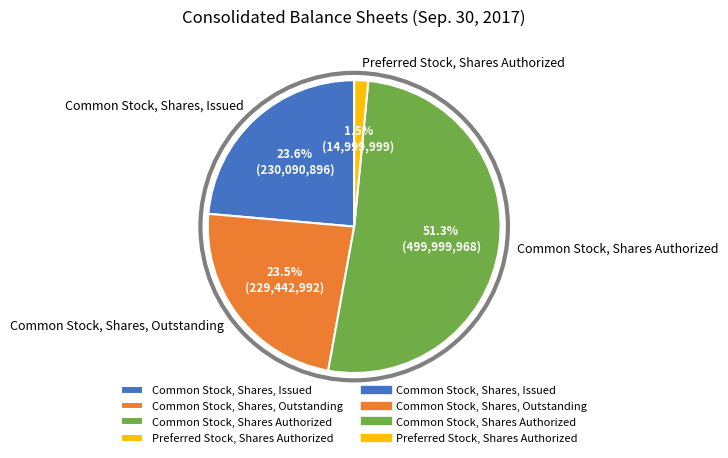

What is the ratio of the value at Common Stock, Shares, Issued to the value at Common Stock, Shares, Outstanding?

1.0